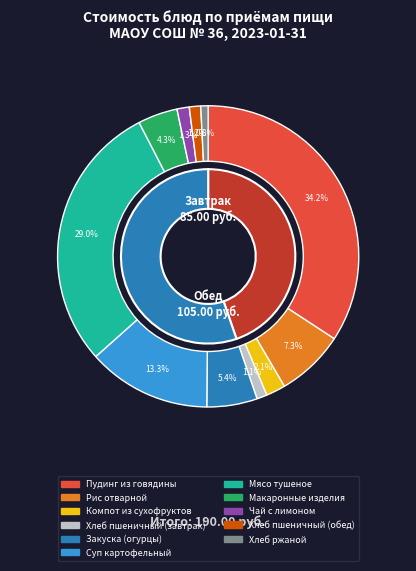

How many slices are in this pie chart?

11